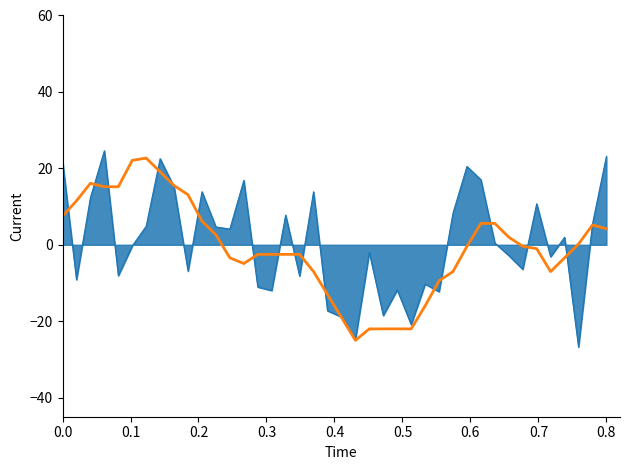

What is the smallest value displayed?

-26.8